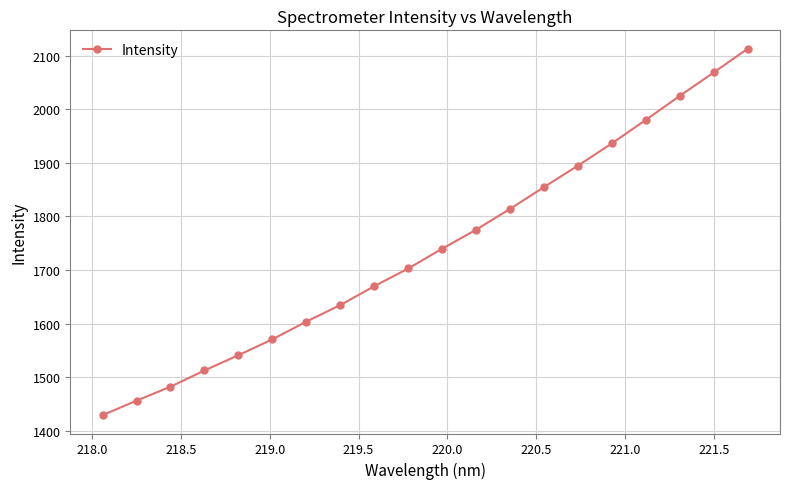

What is the value of the 9th point from the left?

1669.8